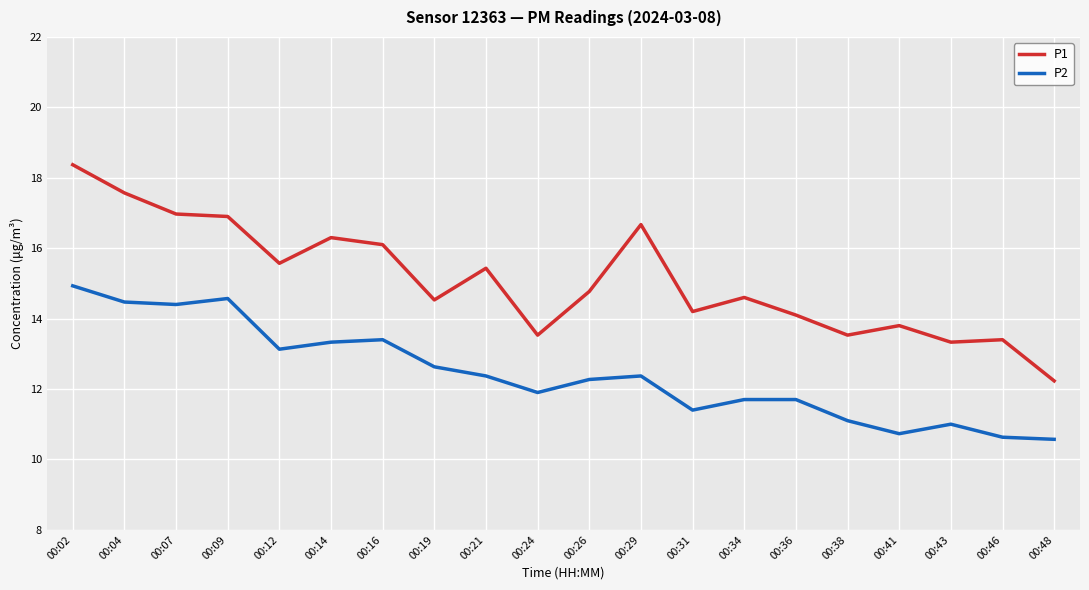

Which category has the highest value across all series?

00:02